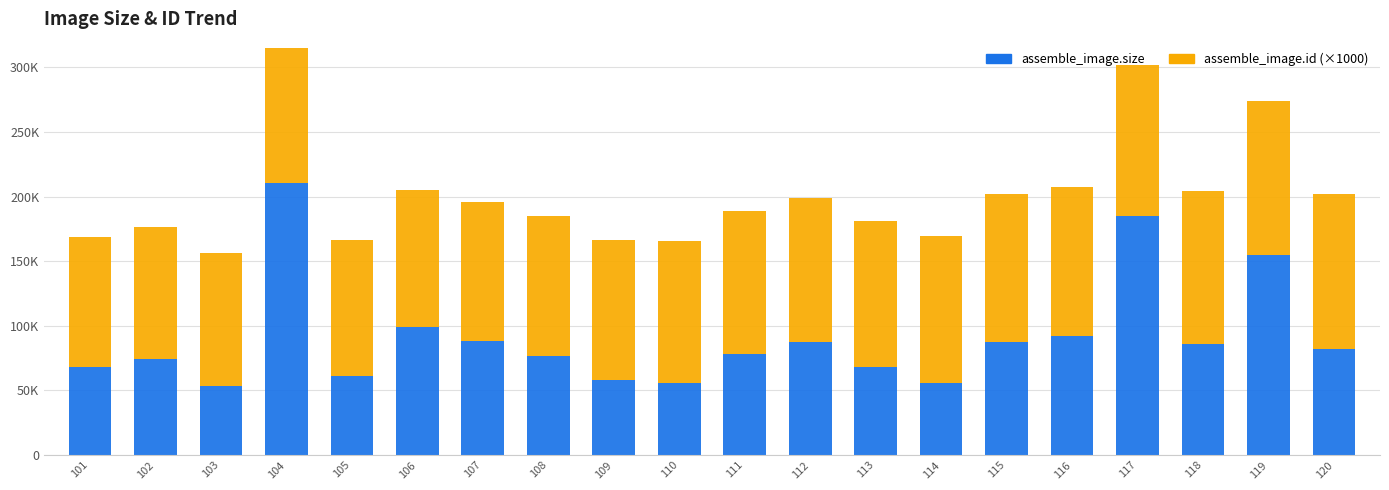

What are all the series names shown in the legend?

assemble_image.size, assemble_image.id (×1000)